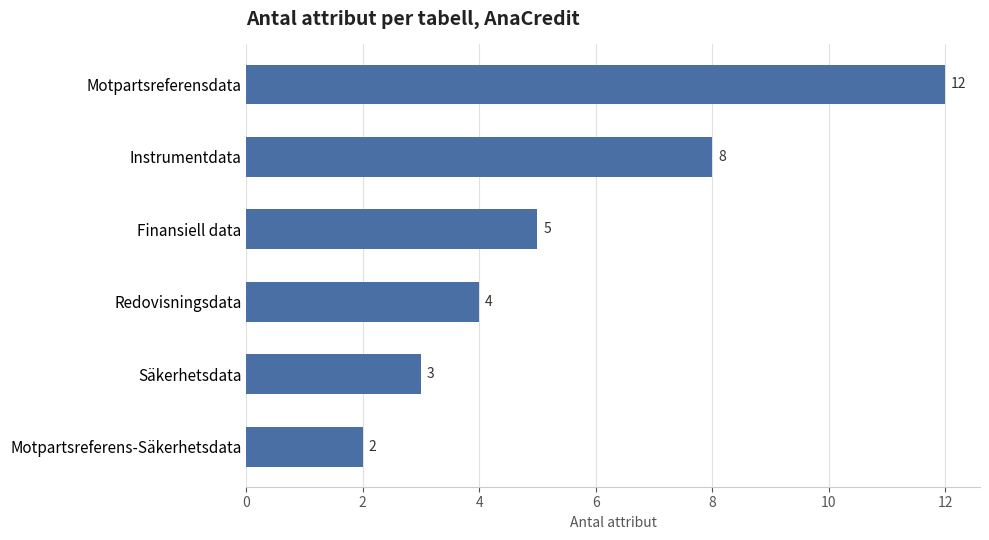

What is the ratio of the value at Finansiell data to the value at Säkerhetsdata?

1.7